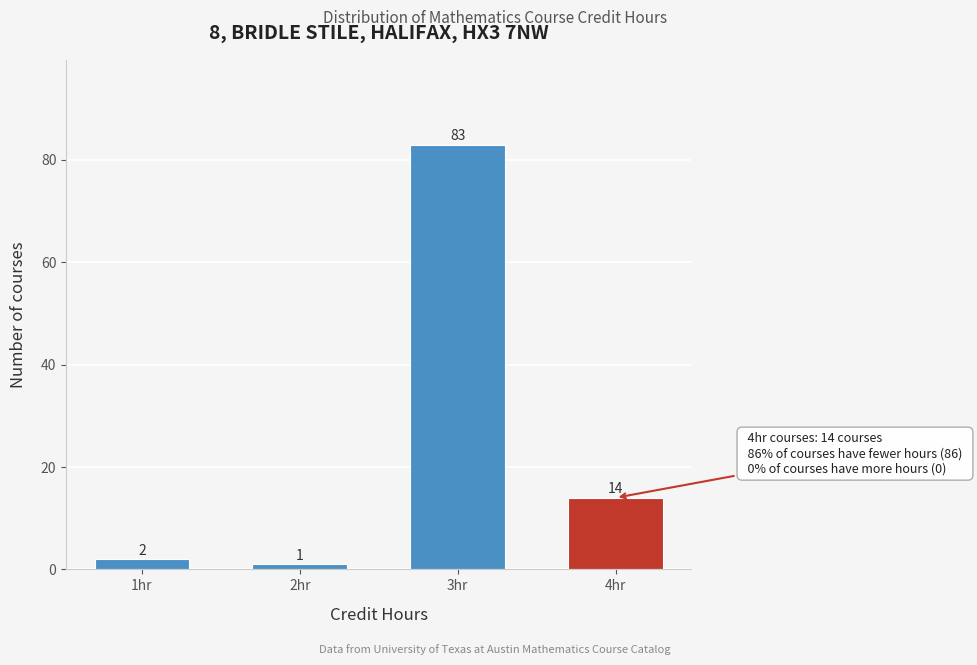

Reading right to left, transcribe all the data shown in this chart.

4hr=14	3hr=83	2hr=1	1hr=2